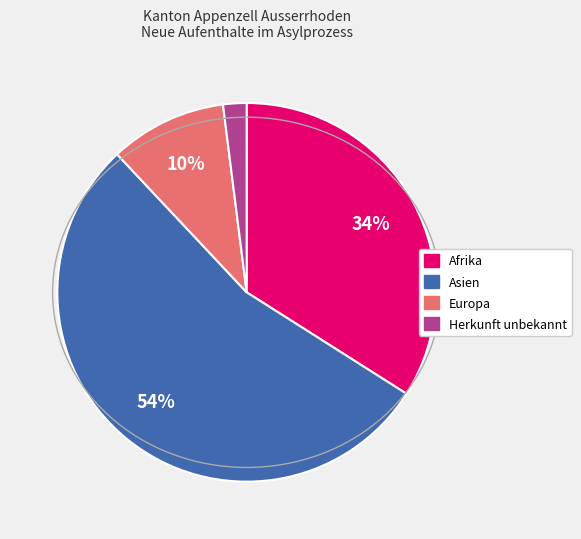

Is there any slice that represents more than half of the pie?

Yes